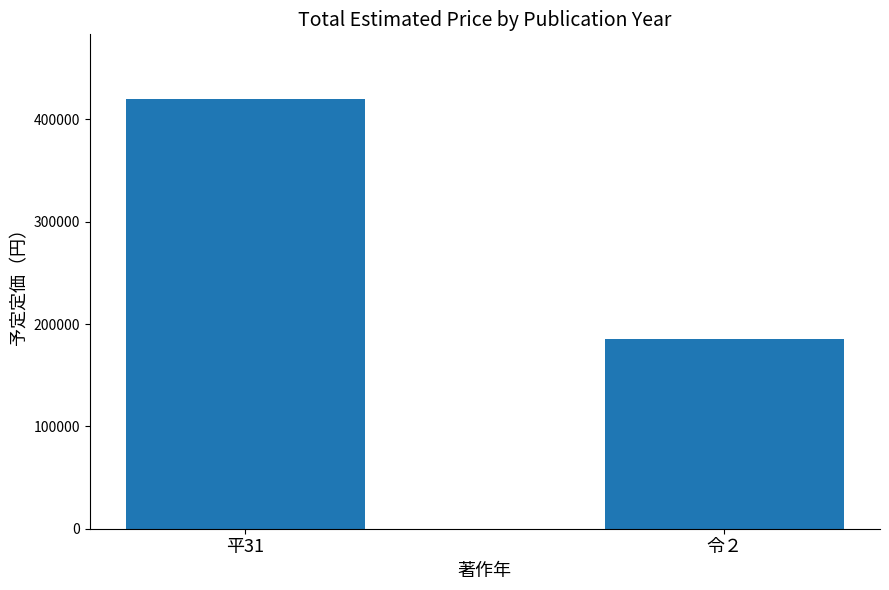

Does the chart contain any negative values?

No